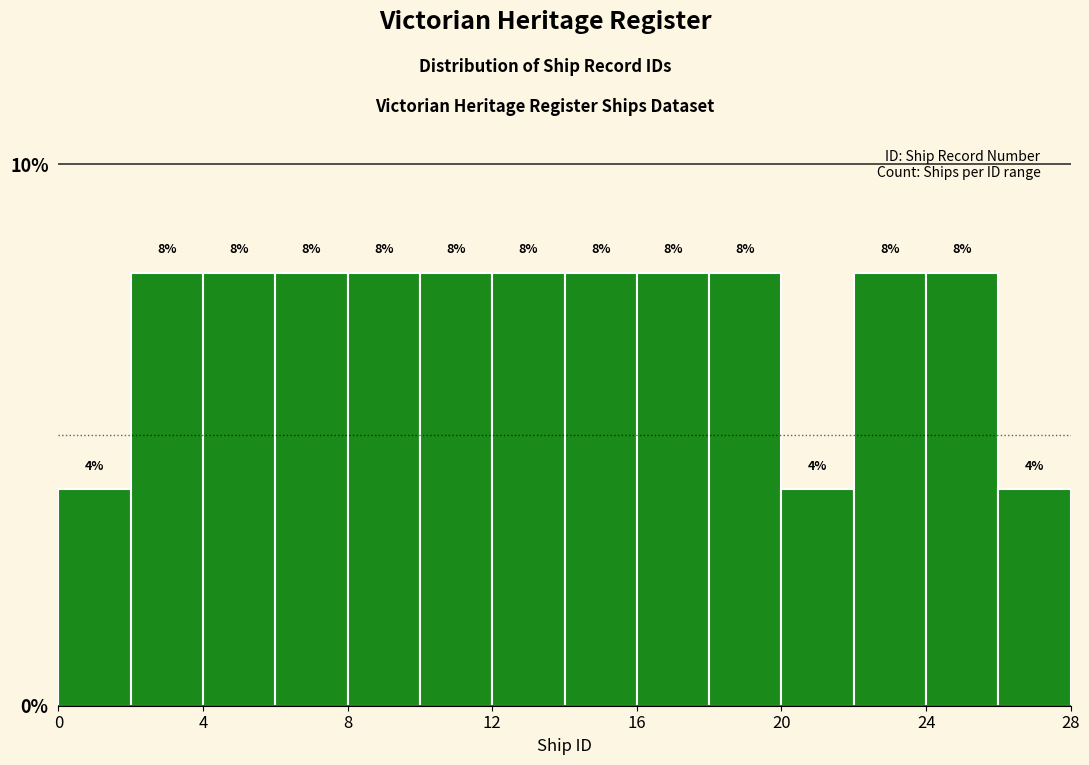

Reading left to right, list every bar in this chart as the range it spans on the x-axis followed by its height.

0 to 2: 4
2 to 4: 8
4 to 6: 8
6 to 8: 8
8 to 10: 8
10 to 12: 8
12 to 14: 8
14 to 16: 8
16 to 18: 8
18 to 20: 8
20 to 22: 4
22 to 24: 8
24 to 26: 8
26 to 28: 4